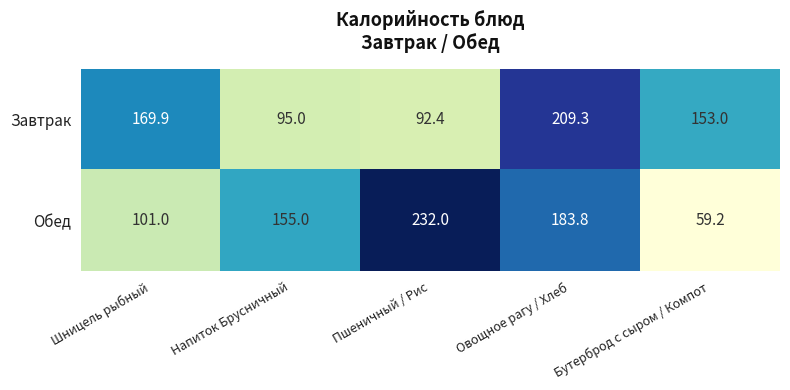

The Завтрак series shows 31.4 at Напиток Брусничный. True or false?

False